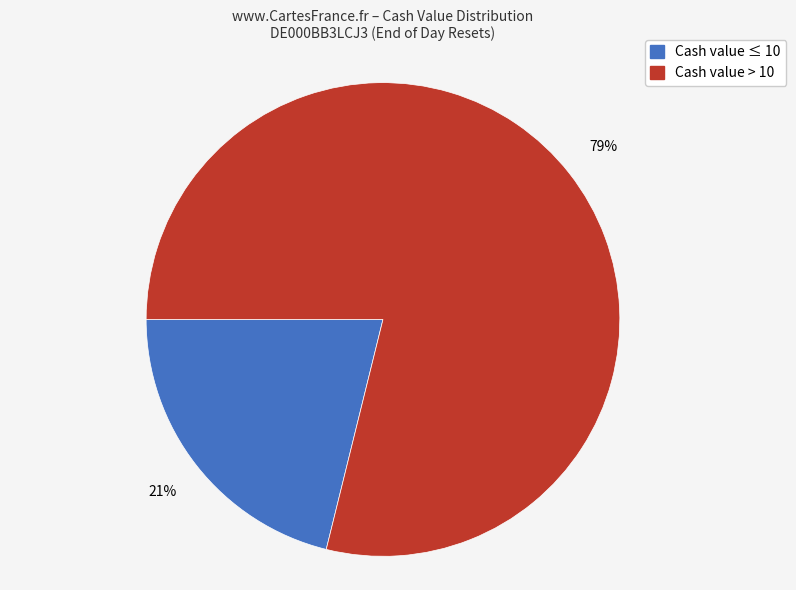

Does any single category account for the majority?

Yes